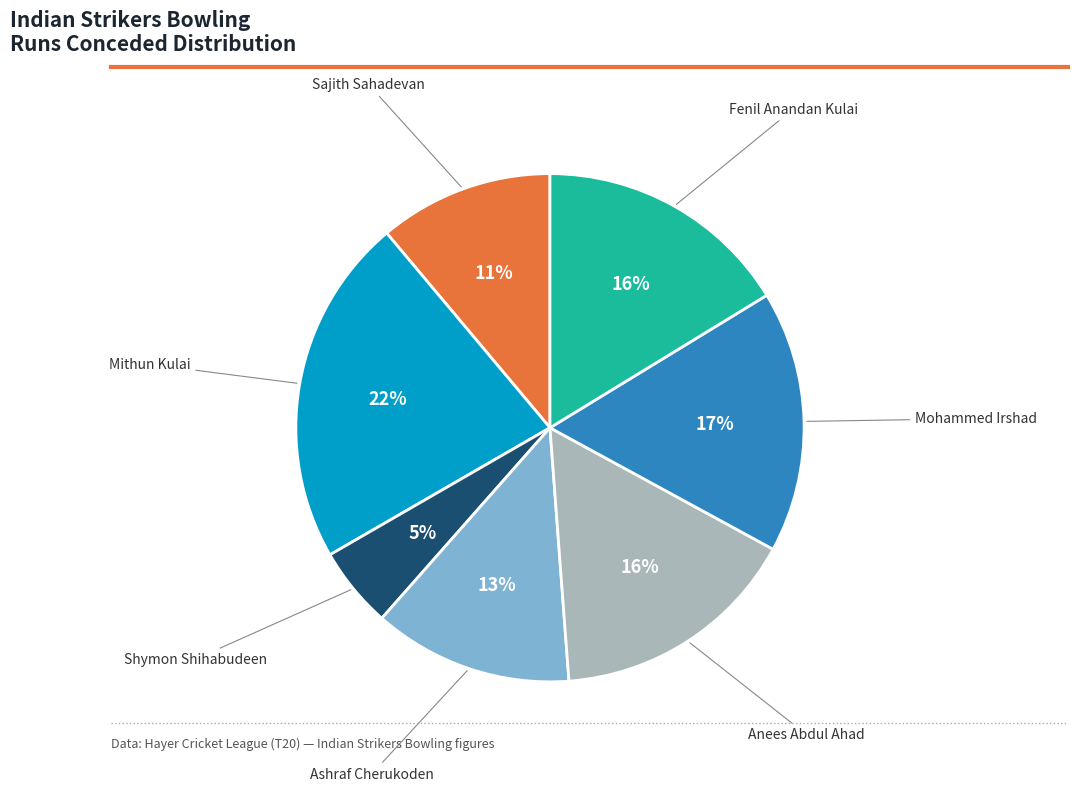

To the nearest percent, what is the difference between the largest and smallest slice percentages?

17%